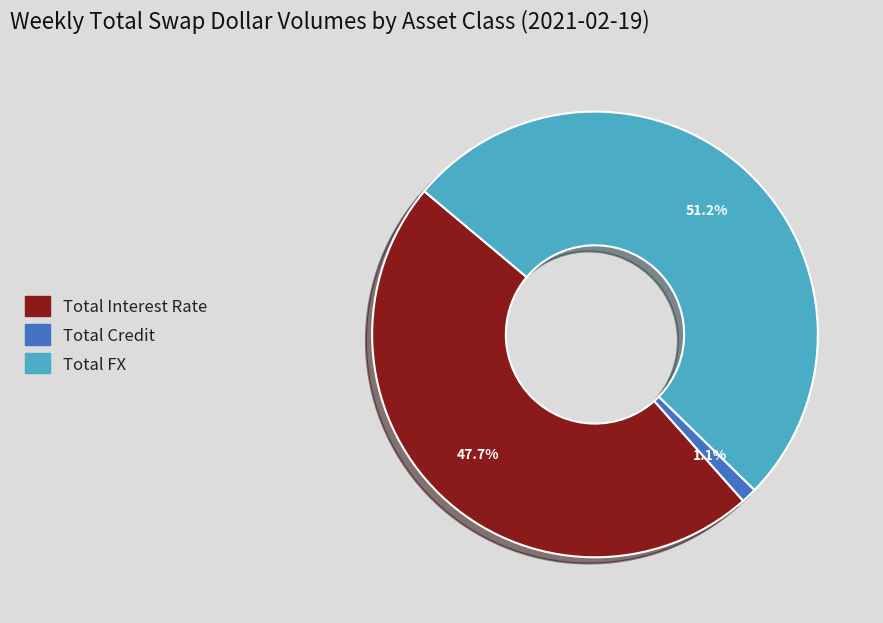

To the nearest percent, what portion does Total Credit represent?

1%